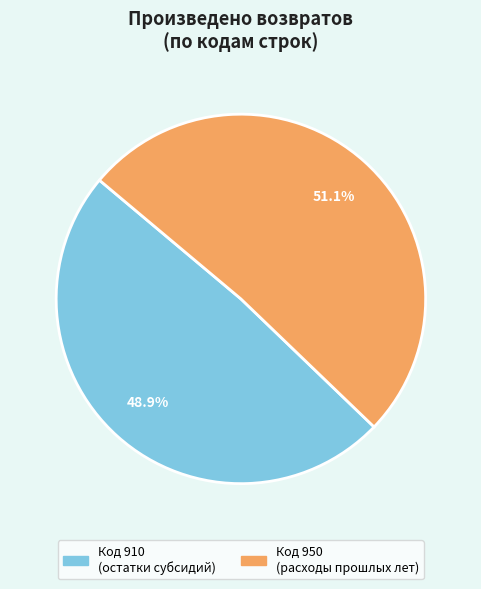

To the nearest percent, what is the difference between the largest and smallest slice percentages?

2%